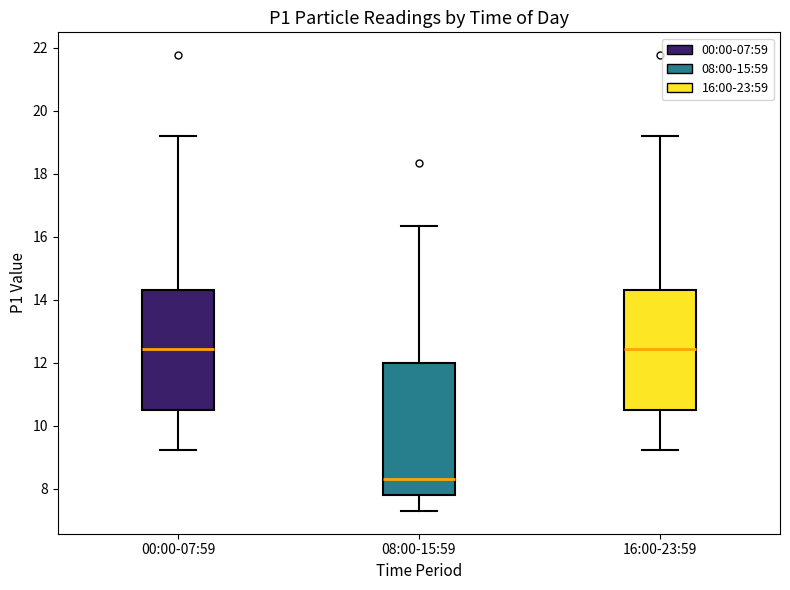

Which box has the lowest median line?

08:00-15:59